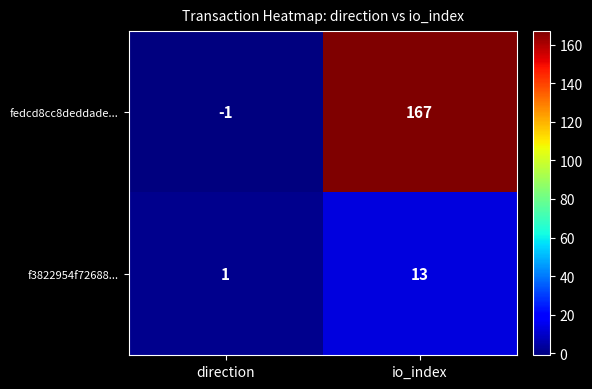

Reading right to left, what are all the values shown in this chart?

fedcd8cc8deddade...: io_index=167	direction=-1
f3822954f72688...: io_index=13	direction=1